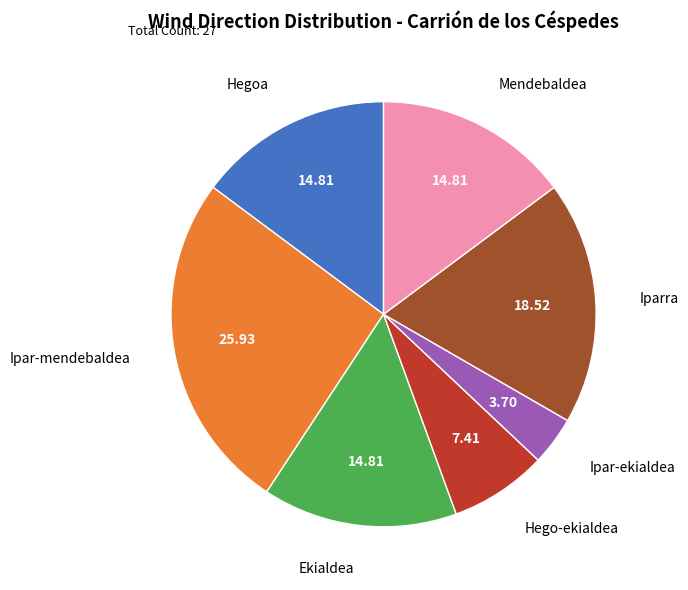

How many segments does this pie chart have?

7